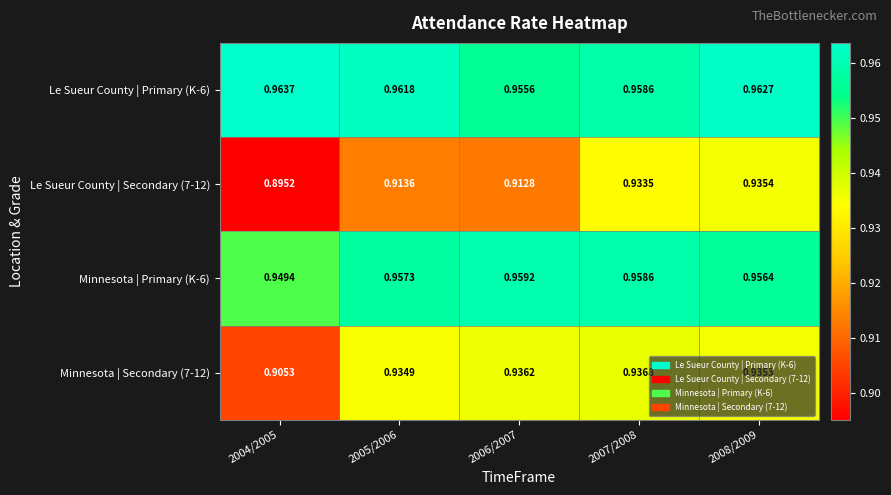

Is the value of Minnesota | Primary (K-6) at 2008/2009 greater than the value of Le Sueur County | Primary (K-6) at 2004/2005?

No